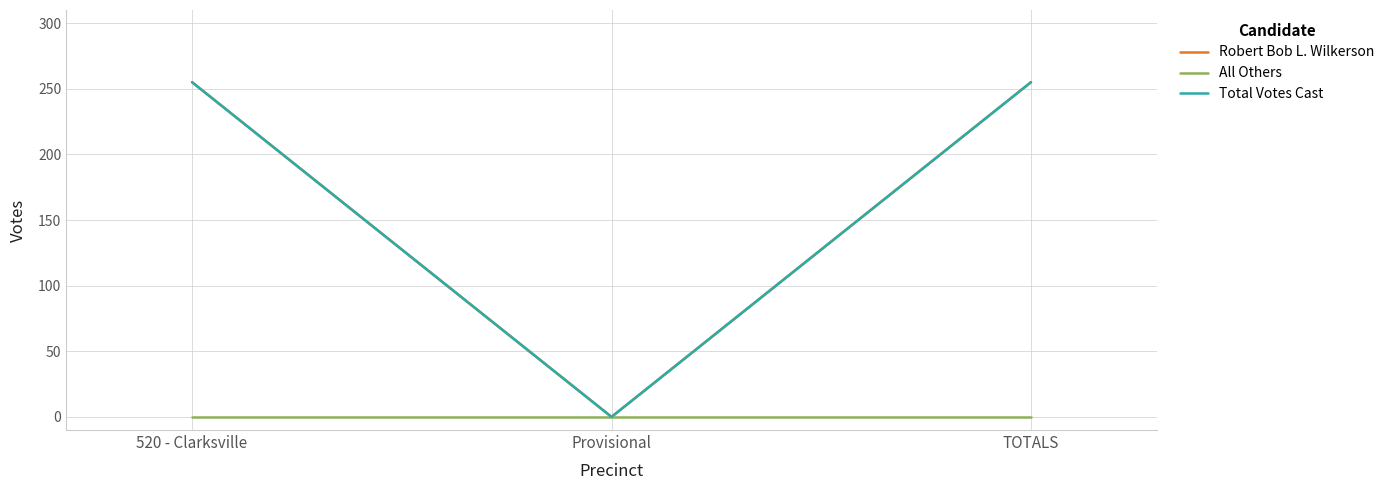

At which category does the chart reach its minimum across all series?

Provisional